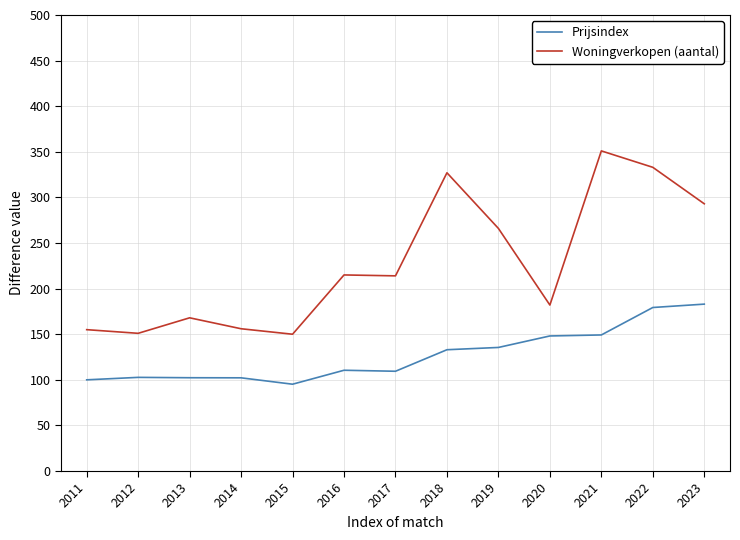

Rank the series at 2012 from lowest to highest value.

Prijsindex, Woningverkopen (aantal)